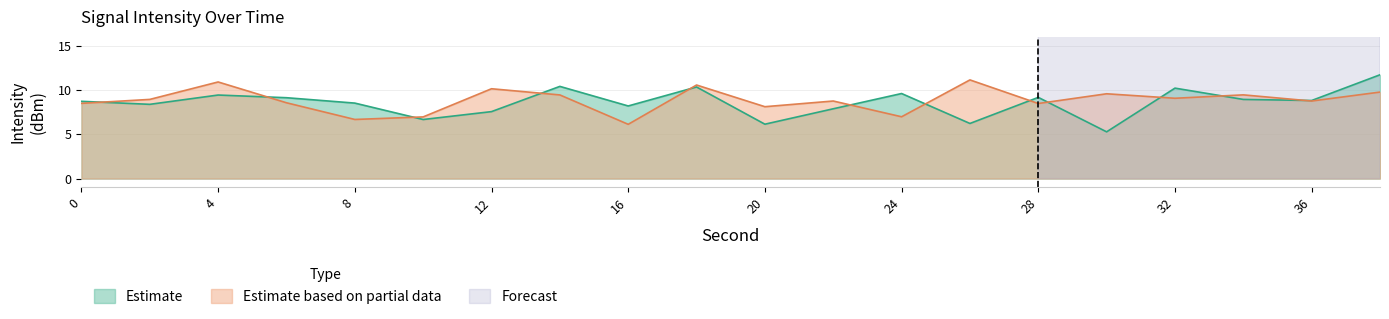

What is the maximum value shown in the chart?

11.7